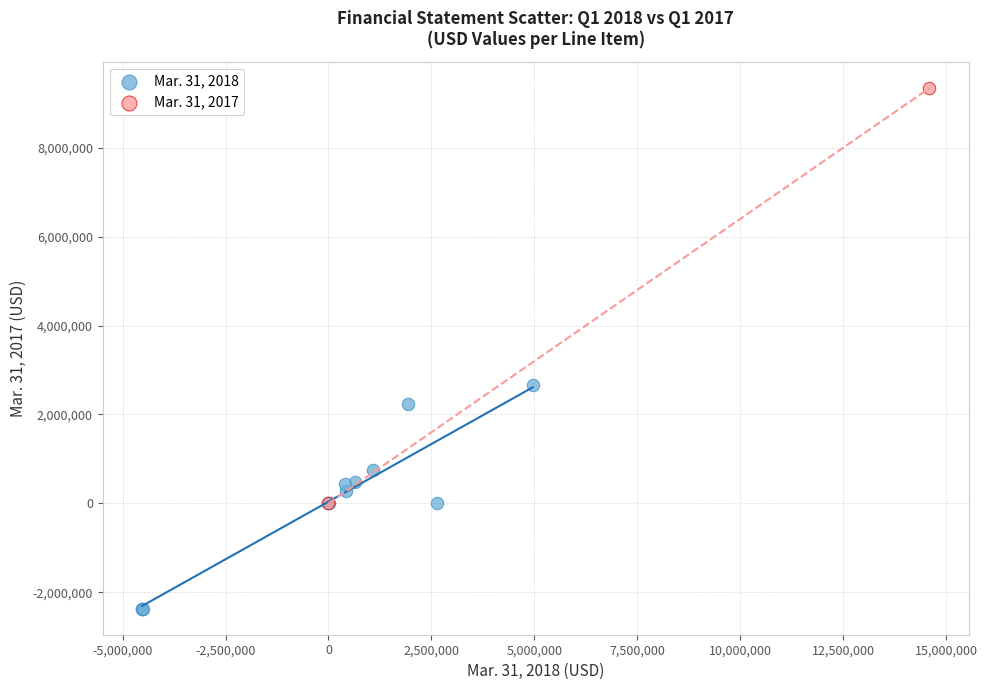

Which series contains the highest Y value?

Mar. 31, 2017